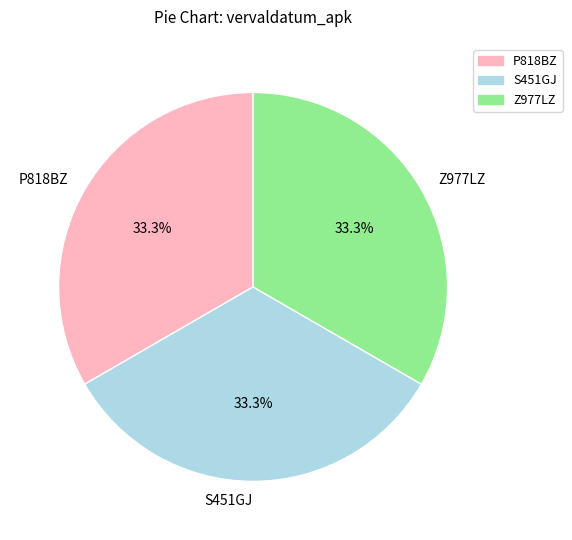

How much of the chart is everything except S451GJ?

66.7%